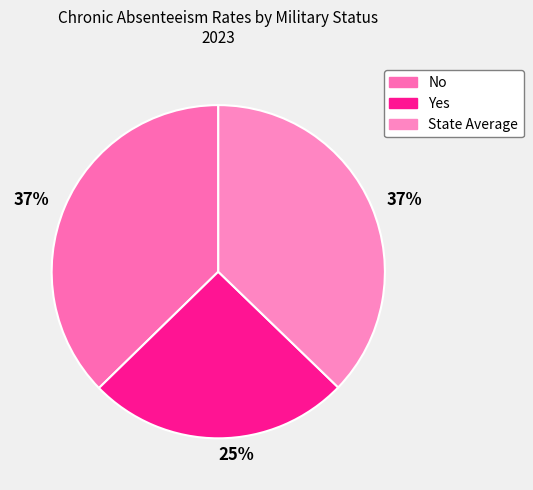

How many slices are in this pie chart?

3